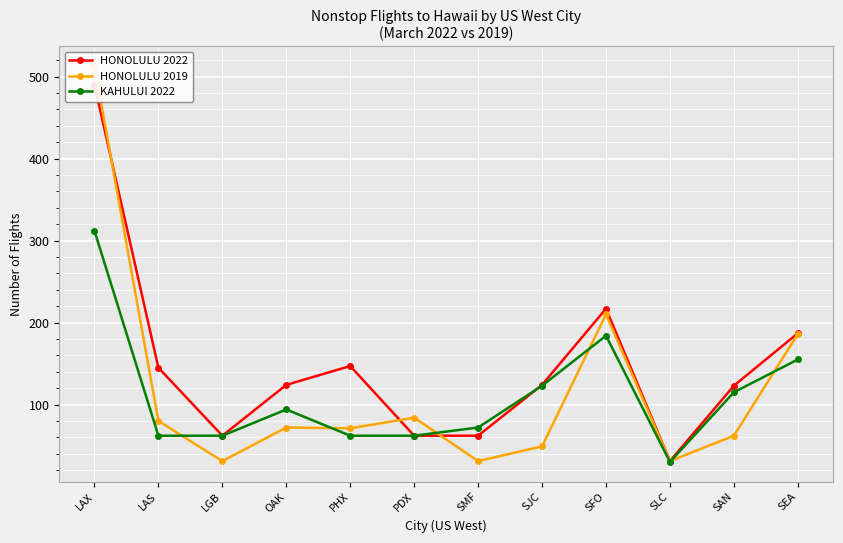

Which series changed the most between PHX and SFO?

HONOLULU 2019